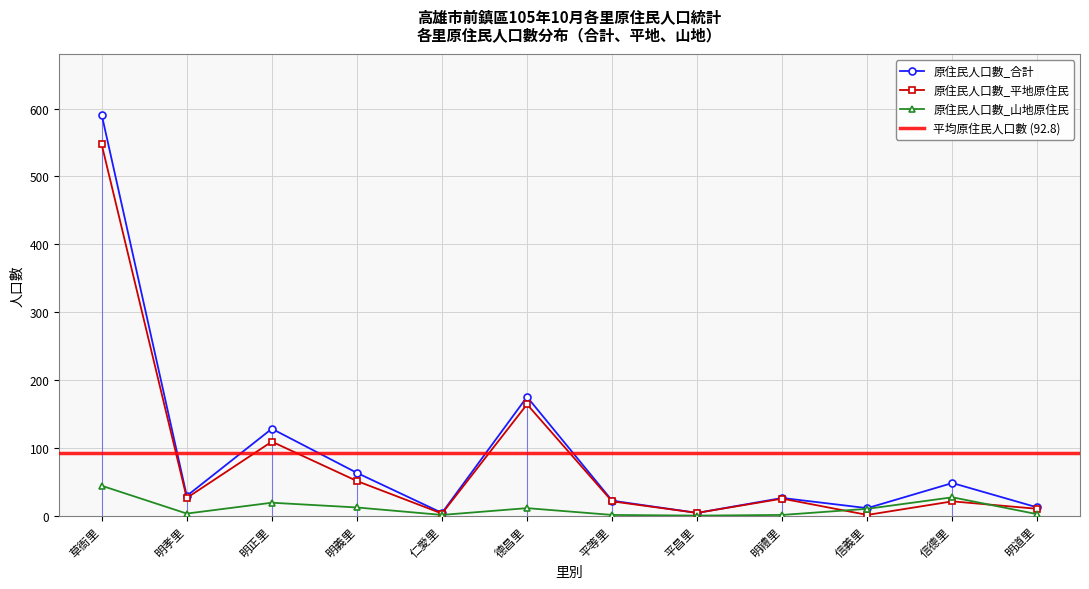

Where is the first local minimum for 原住民人口數_合計?

明孝里